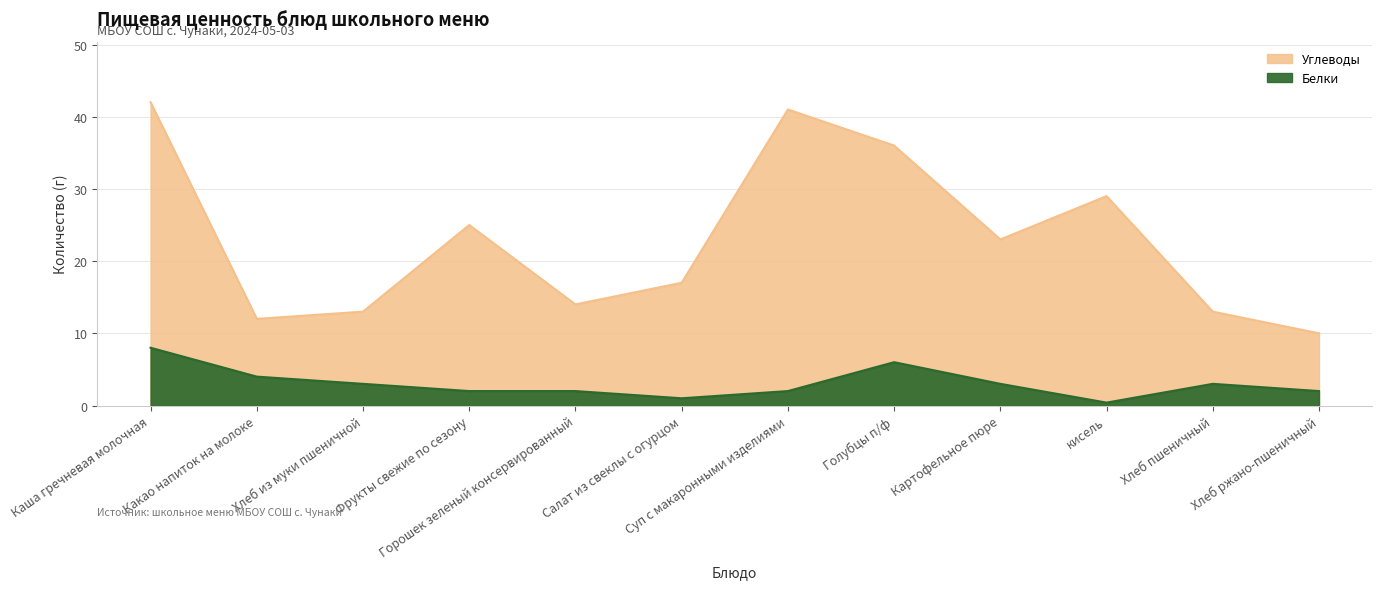

What is the difference between the maximum and minimum values in the Углеводы series?

32.0